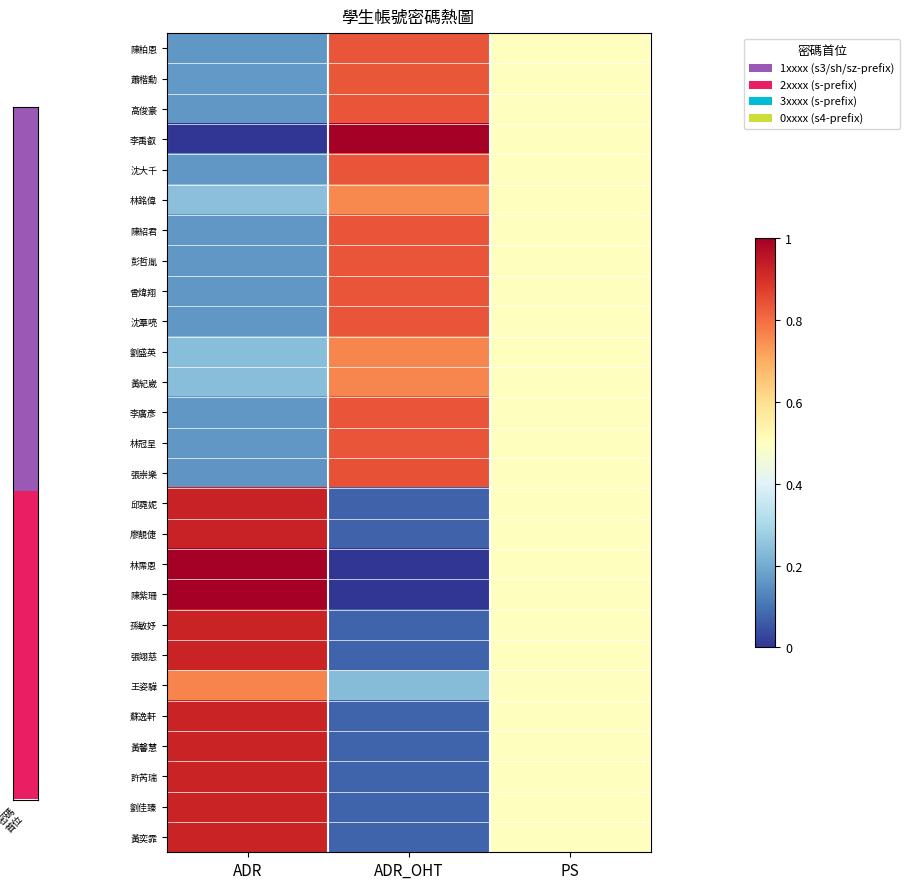

Reading left to right, extract all data points from this chart.

陳柏恩: ADR=0.2	ADR_OHT=0.8	PS=0.5
蕭楷勳: ADR=0.2	ADR_OHT=0.8	PS=0.5
高俊豪: ADR=0.2	ADR_OHT=0.8	PS=0.5
李禹叡: ADR=0.0	ADR_OHT=1.0	PS=0.5
沈大千: ADR=0.2	ADR_OHT=0.8	PS=0.5
林銘偉: ADR=0.2	ADR_OHT=0.8	PS=0.5
陳紹君: ADR=0.2	ADR_OHT=0.8	PS=0.5
彭哲胤: ADR=0.2	ADR_OHT=0.8	PS=0.5
曾煒翔: ADR=0.2	ADR_OHT=0.8	PS=0.5
沈羣喨: ADR=0.2	ADR_OHT=0.8	PS=0.5
劉盛英: ADR=0.2	ADR_OHT=0.8	PS=0.5
黃紀崴: ADR=0.2	ADR_OHT=0.8	PS=0.5
李廣彥: ADR=0.2	ADR_OHT=0.8	PS=0.5
林冠呈: ADR=0.2	ADR_OHT=0.8	PS=0.5
張崇樂: ADR=0.2	ADR_OHT=0.8	PS=0.5
邱霓妮: ADR=0.9	ADR_OHT=0.1	PS=0.5
廖靚倢: ADR=0.9	ADR_OHT=0.1	PS=0.5
林霈恩: ADR=1.0	ADR_OHT=0.0	PS=0.5
陳紫珊: ADR=1.0	ADR_OHT=0.0	PS=0.5
孫敏妤: ADR=0.9	ADR_OHT=0.1	PS=0.5
張翊慈: ADR=0.9	ADR_OHT=0.1	PS=0.5
王姿驊: ADR=0.8	ADR_OHT=0.2	PS=0.5
蘇逸軒: ADR=0.9	ADR_OHT=0.1	PS=0.5
黃馨慧: ADR=0.9	ADR_OHT=0.1	PS=0.5
許芮瑞: ADR=0.9	ADR_OHT=0.1	PS=0.5
劉佳臻: ADR=0.9	ADR_OHT=0.1	PS=0.5
黃奕霏: ADR=0.9	ADR_OHT=0.1	PS=0.5